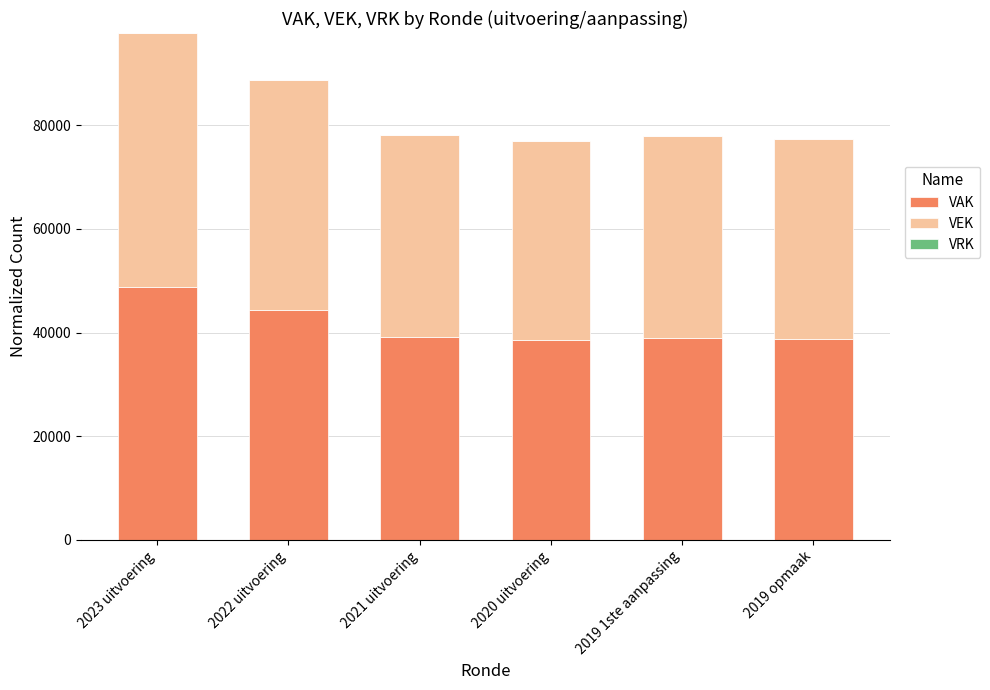

What is the lowest value of the VAK series?

38529